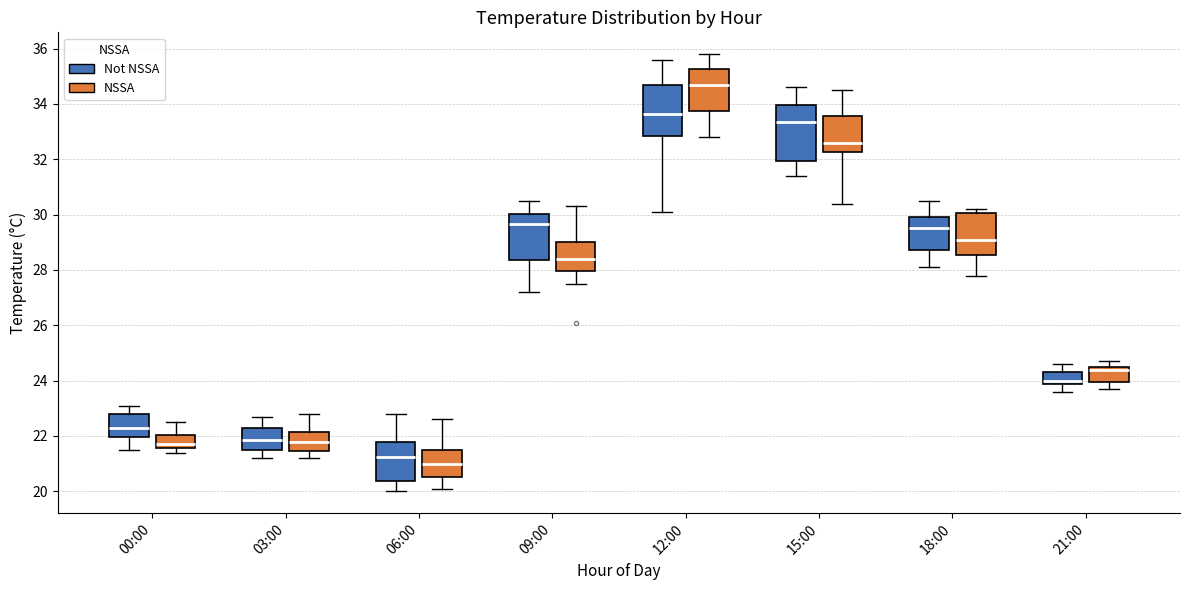

Reading left to right, transcribe this box plot: for each box, give where its median line is, the range the box spans, and where its two whiskers end, as read against the y-axis. The values are not printed on the chart, so give them approximately, as read against the axis.

00:00 (Not NSSA): median 22.4, box 22.0 to 22.8, whiskers 21.6 to 23.2
00:00 (NSSA): median 21.8, box 21.6 to 22.0, whiskers 21.4 to 22.6
03:00 (Not NSSA): median 21.8, box 21.4 to 22.2, whiskers 21.2 to 22.8
03:00 (NSSA): median 21.8, box 21.4 to 22.2, whiskers 21.2 to 22.8
06:00 (Not NSSA): median 21.2, box 20.4 to 21.8, whiskers 20.0 to 22.8
06:00 (NSSA): median 21.0, box 20.6 to 21.6, whiskers 20.2 to 22.6
09:00 (Not NSSA): median 29.6, box 28.4 to 30.0, whiskers 27.2 to 30.6
09:00 (NSSA): median 28.4, box 28.0 to 29.0, whiskers 27.6 to 30.4
12:00 (Not NSSA): median 33.6, box 32.8 to 34.8, whiskers 30.2 to 35.6
12:00 (NSSA): median 34.8, box 33.8 to 35.2, whiskers 32.8 to 35.8
15:00 (Not NSSA): median 33.4, box 32.0 to 34.0, whiskers 31.4 to 34.6
15:00 (NSSA): median 32.6, box 32.2 to 33.6, whiskers 30.4 to 34.6
18:00 (Not NSSA): median 29.6, box 28.8 to 30.0, whiskers 28.2 to 30.6
18:00 (NSSA): median 29.2, box 28.6 to 30.0, whiskers 27.8 to 30.2
21:00 (Not NSSA): median 24.0, box 23.8 to 24.4, whiskers 23.6 to 24.6
21:00 (NSSA): median 24.4, box 24.0 to 24.6, whiskers 23.8 to 24.8